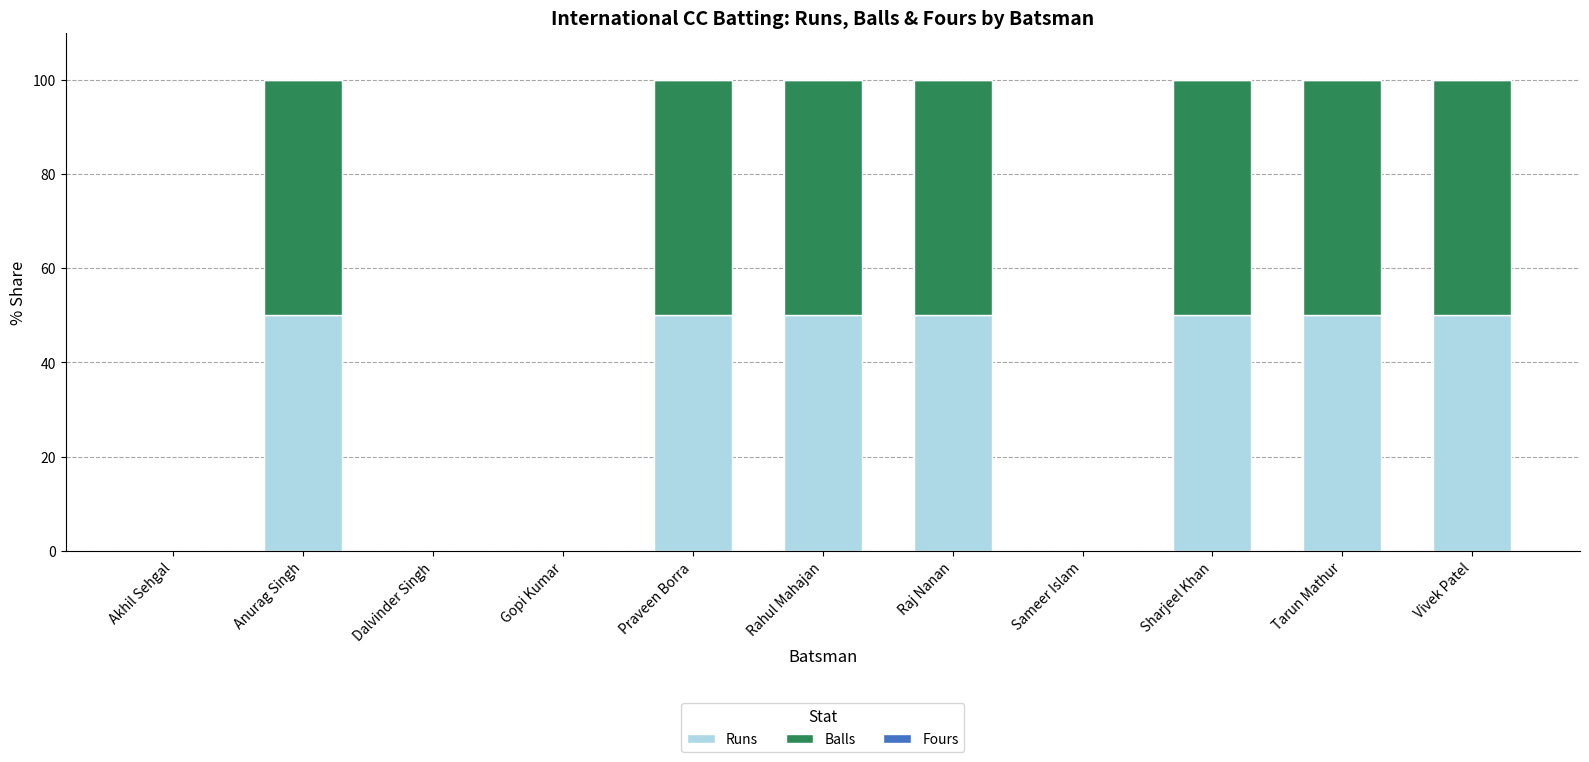

True or false: Runs has a value of 50 at Vivek Patel.

True